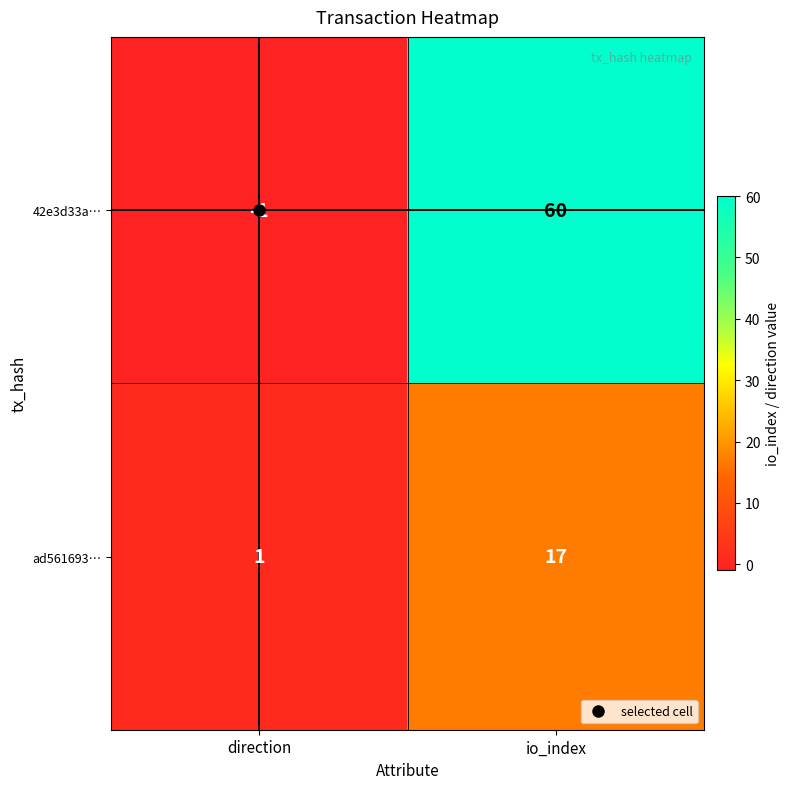

At which category is the sum across all series the highest?

io_index